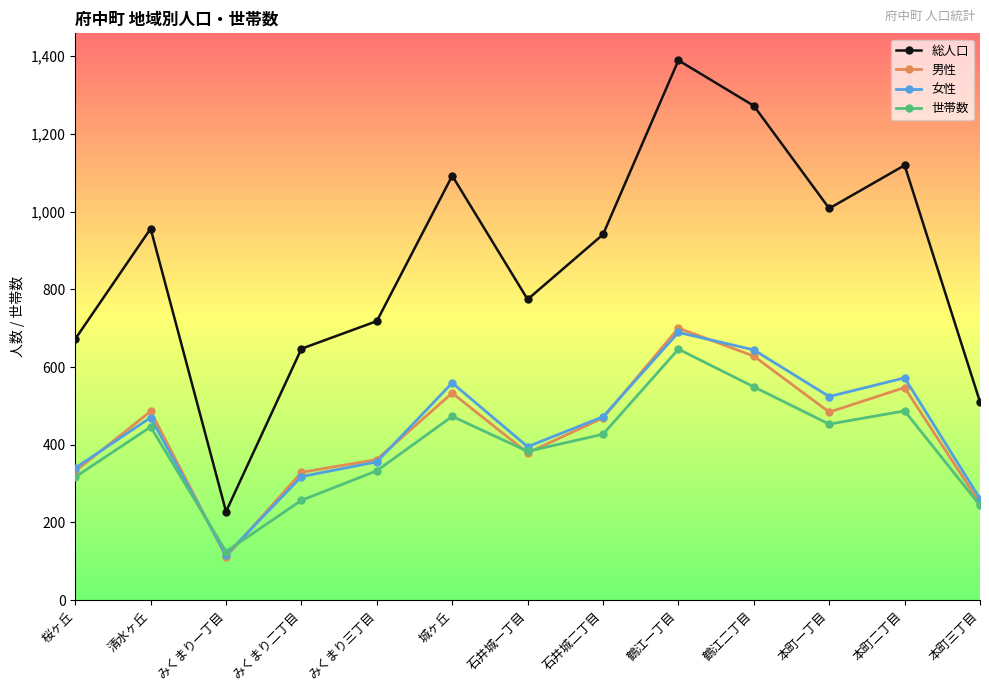

What is the greatest value displayed?

1389